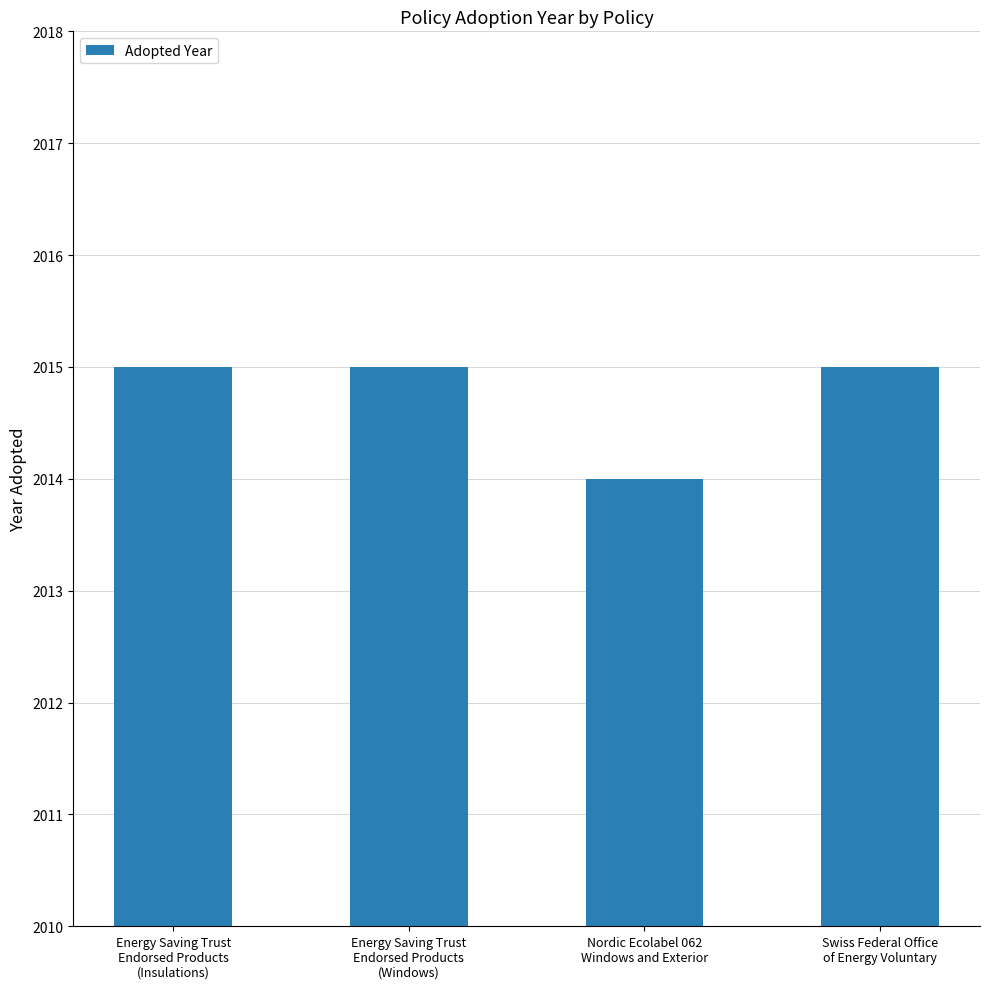

What position from the left is Nordic Ecolabel 062
Windows and Exterior?

3